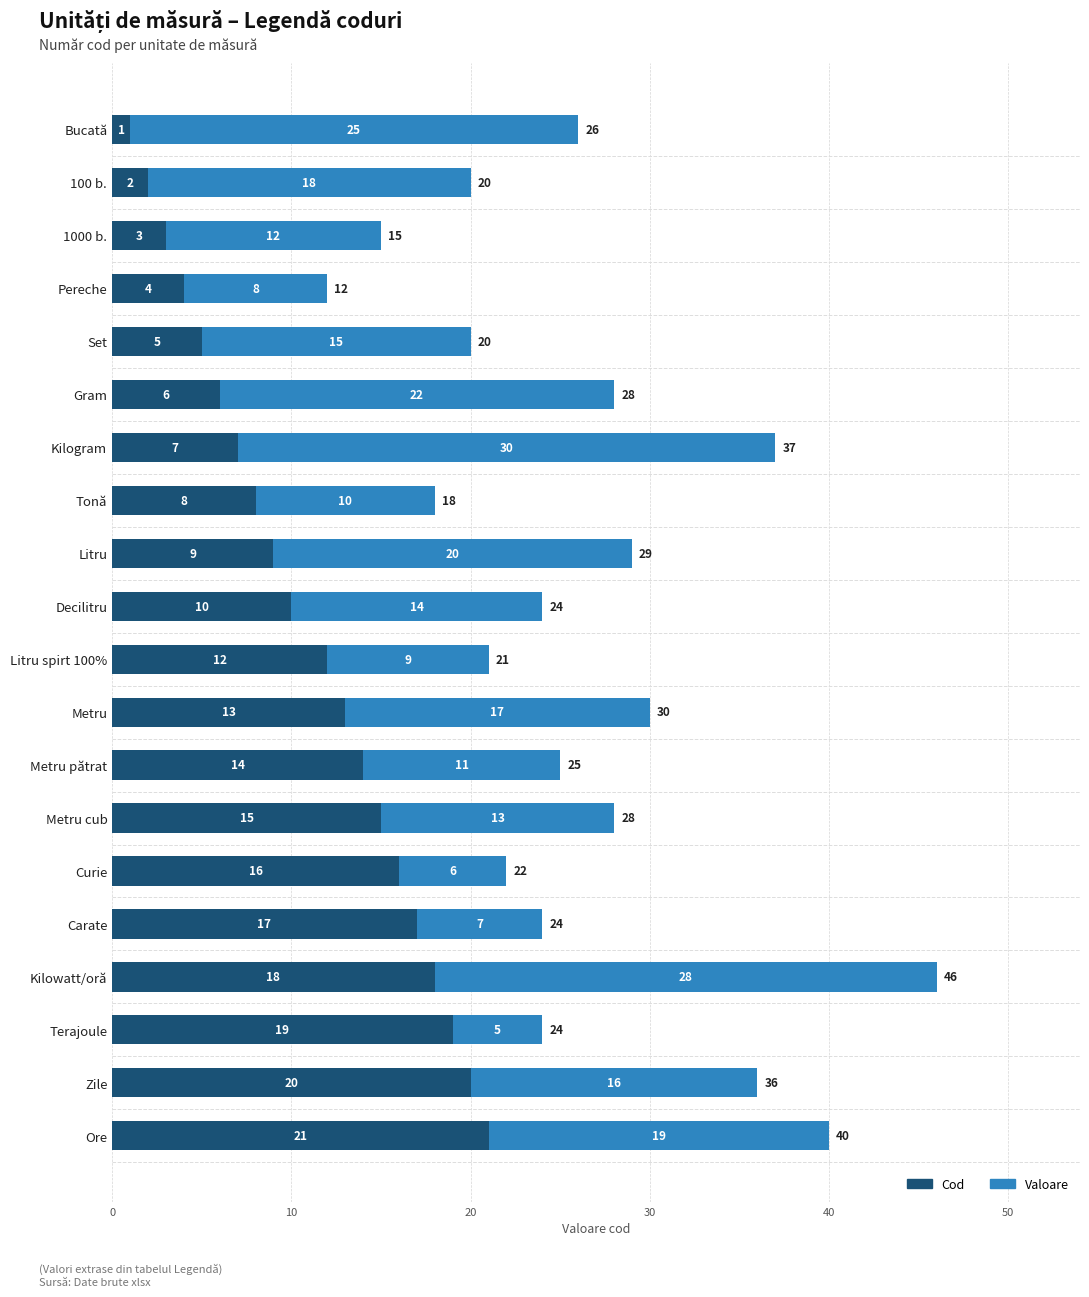

True or false: Cod has a value of 6 at Gram.

True